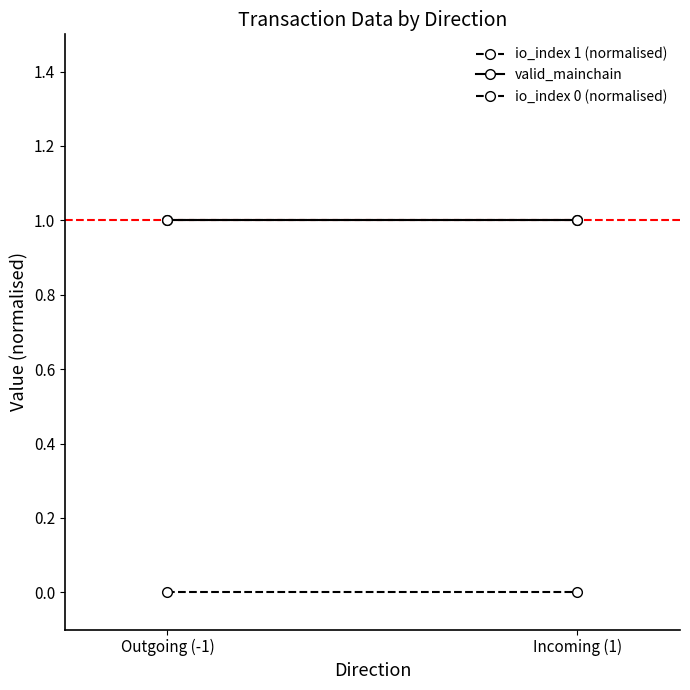

List the labels in order of io_index 0 (normalised) value, largest first.

Outgoing (-1), Incoming (1)